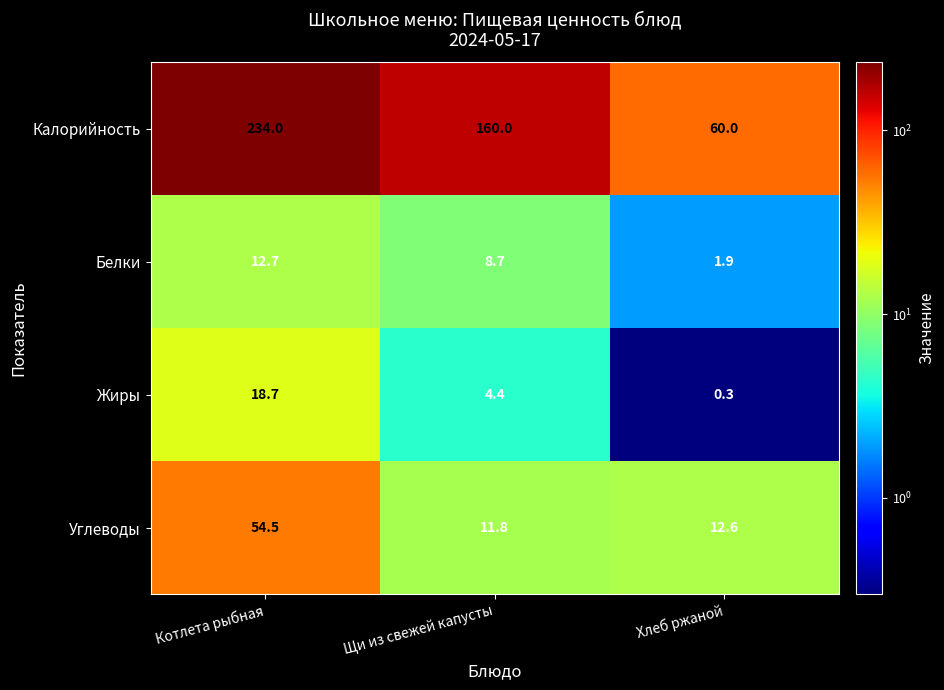

Which series has the largest range (max minus min)?

Калорийность